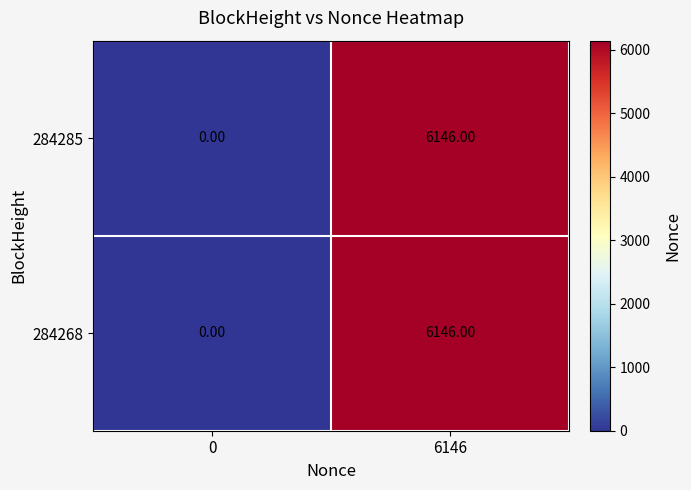

What is the difference between the maximum and minimum values in the 284285 series?

6146